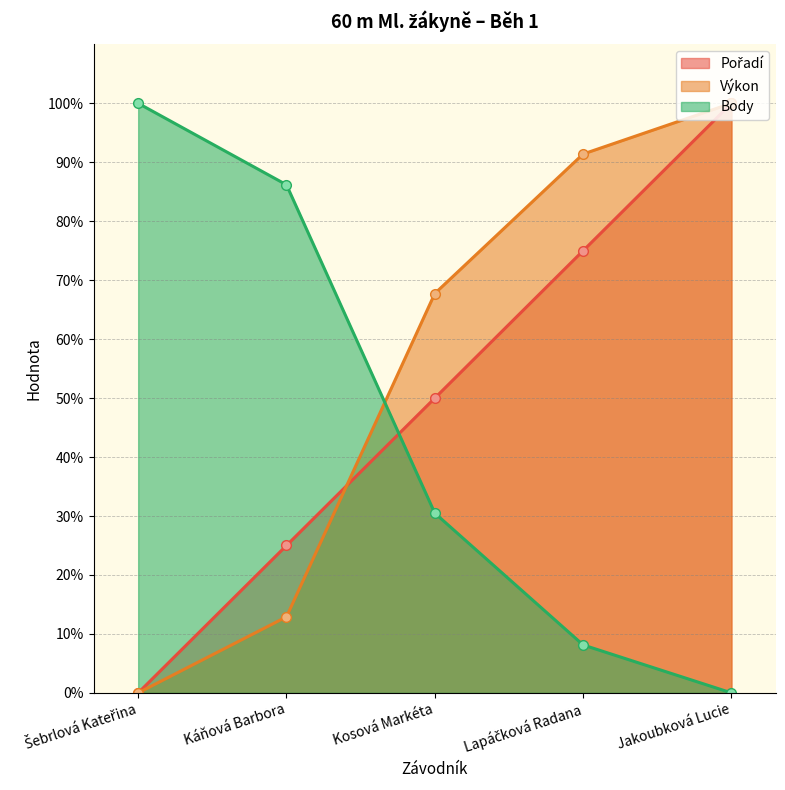

What is the spread (max minus min) of values at Kosová Markéta?

37.3